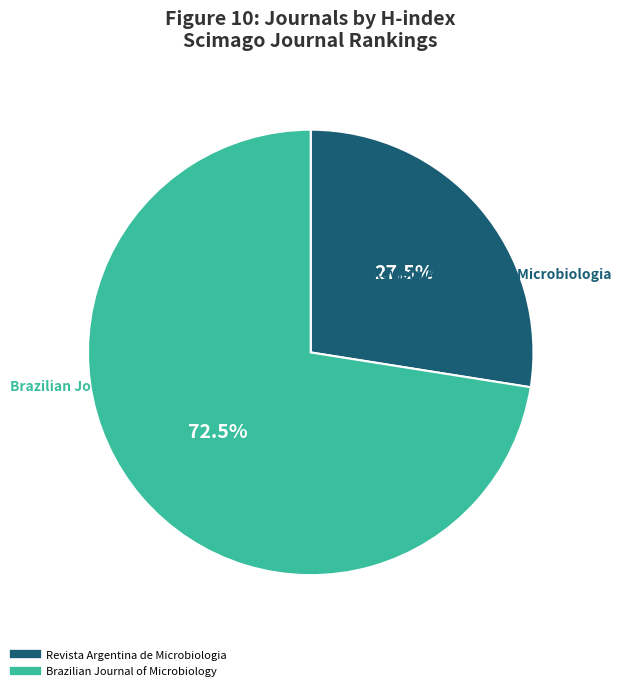

How many slices are in this pie chart?

2